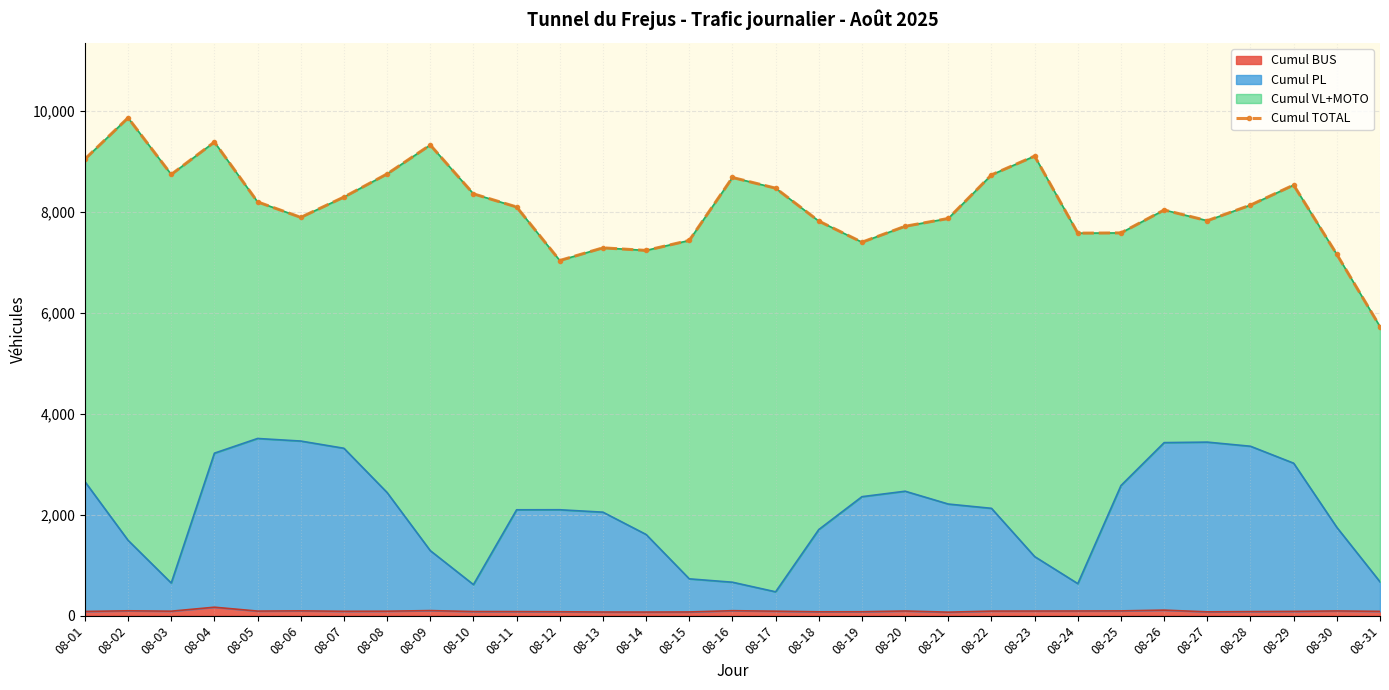

How many lines are shown in the chart?

1